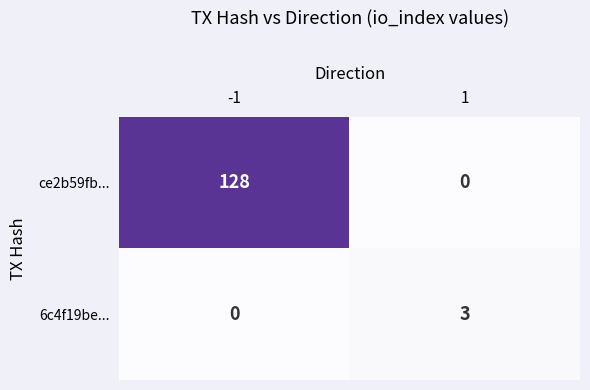

At which category is the sum across all series the highest?

-1